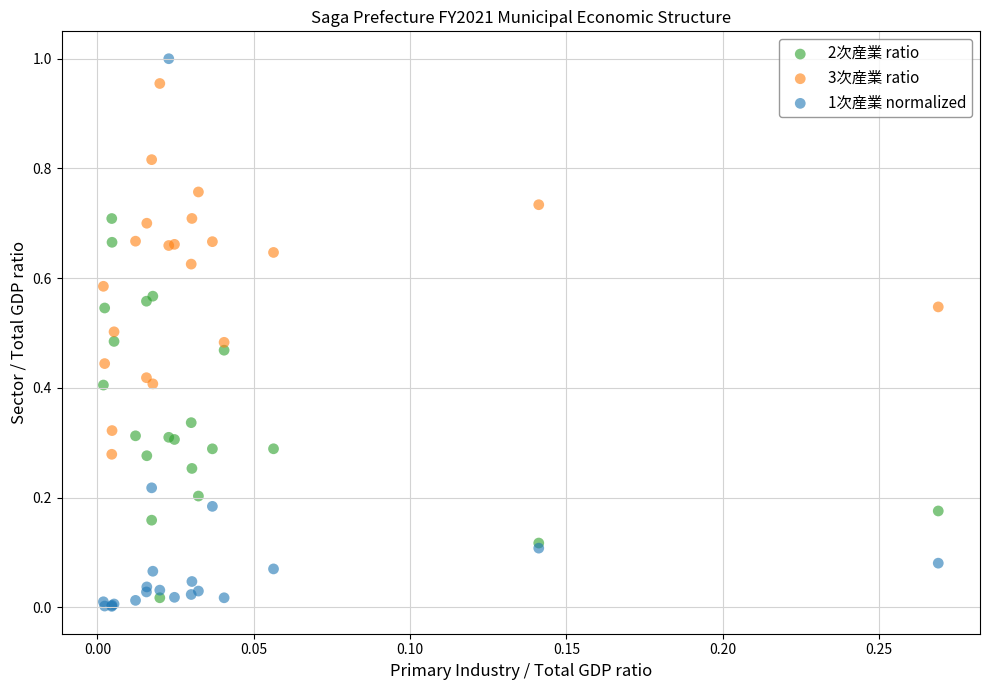

What are all the series names shown in the legend?

2次産業 ratio, 3次産業 ratio, 1次産業 normalized